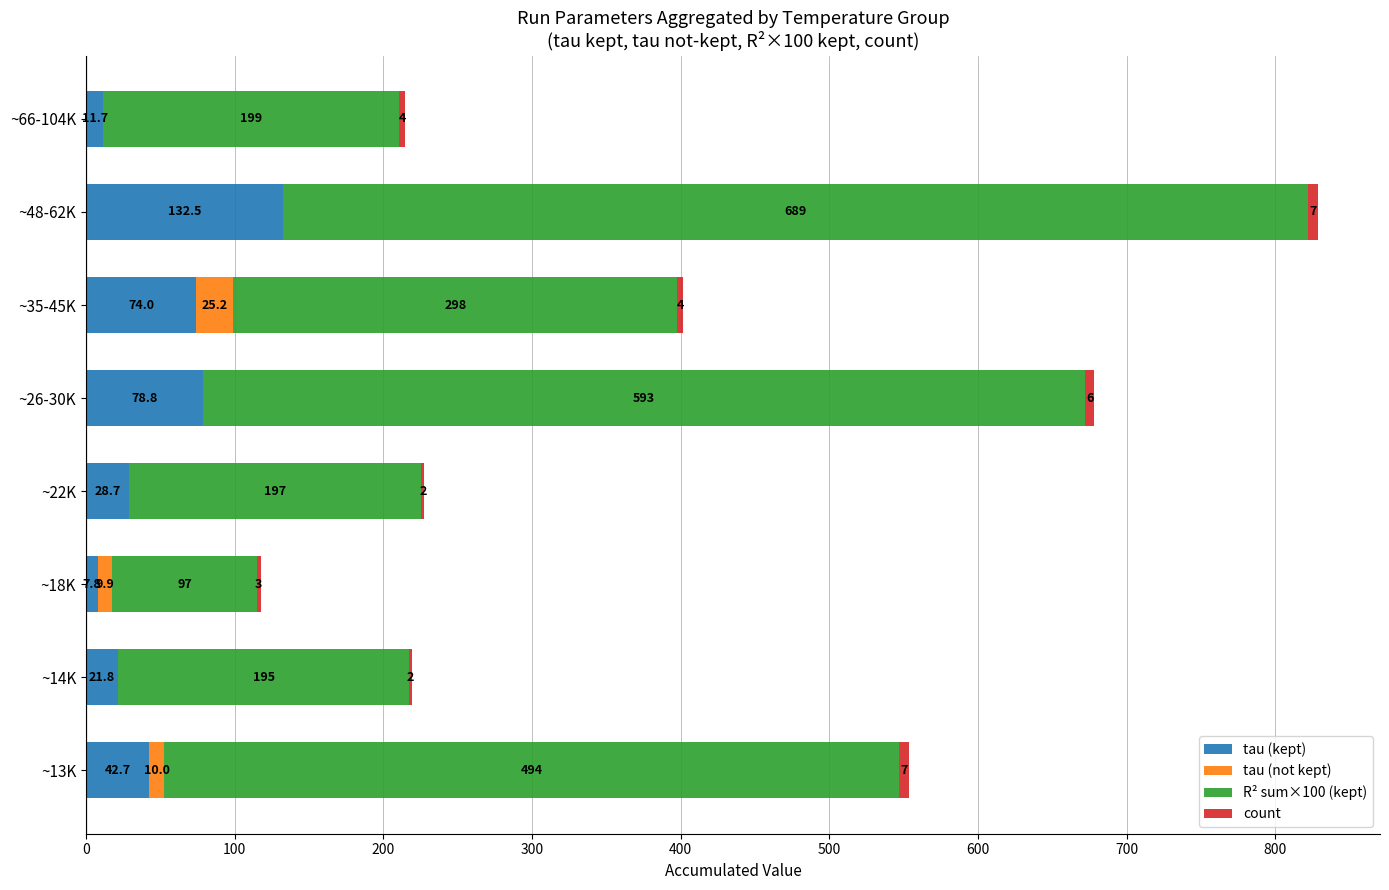

At which label does tau (kept) reach its peak?

~48-62K